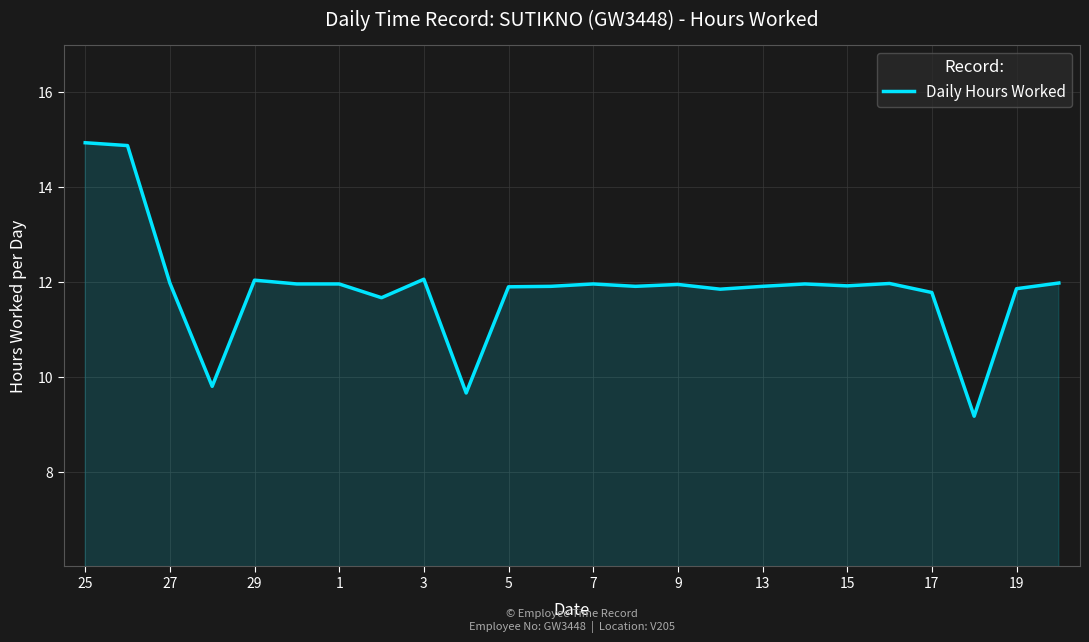

What is the greatest value displayed?

14.9